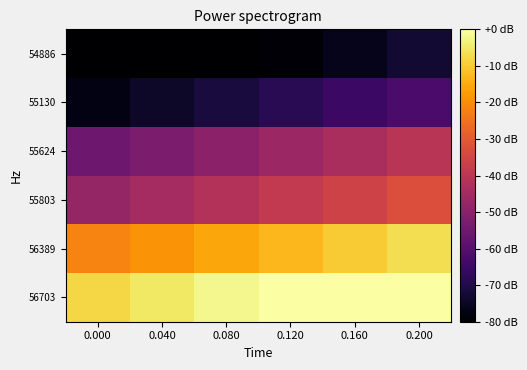

Which has a higher value, 0.080 or 0.160?

0.160